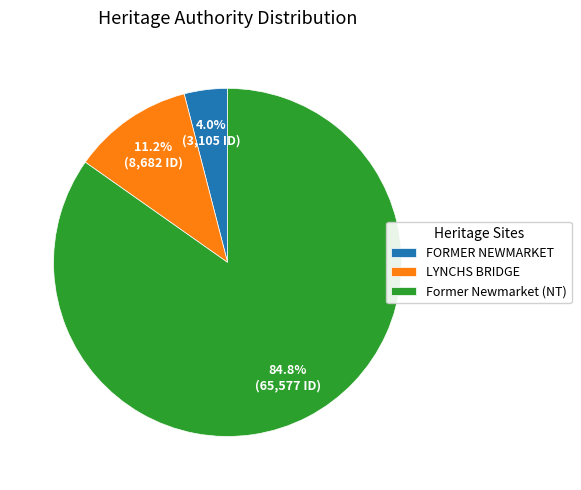

Which slice is the smallest?

FORMER NEWMARKET